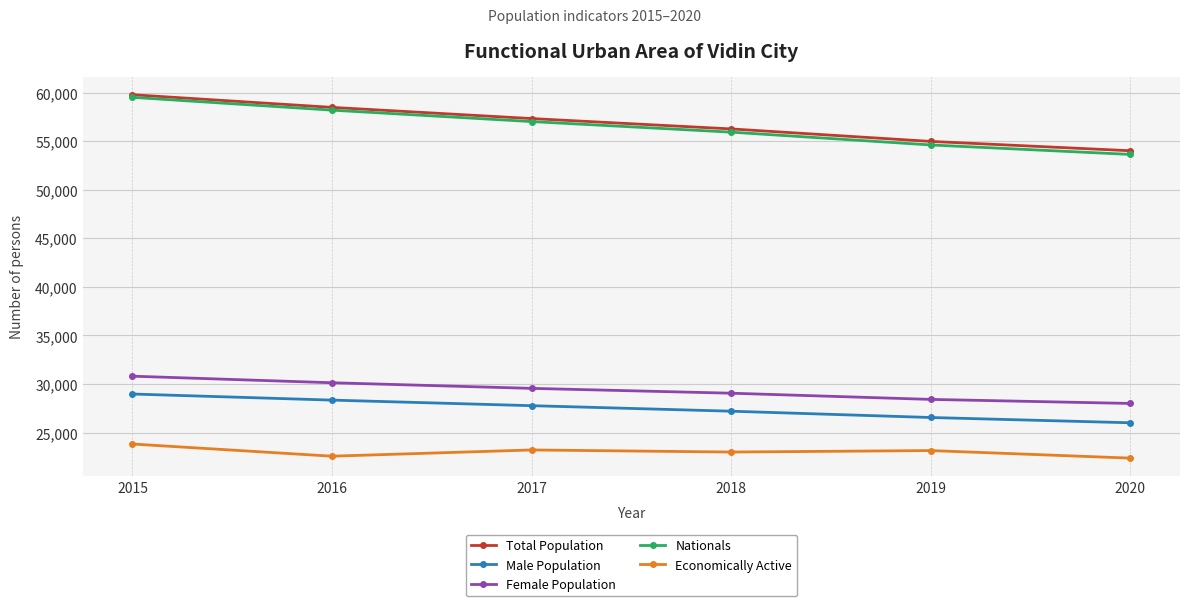

What is the average value of the Male Population series?

27479